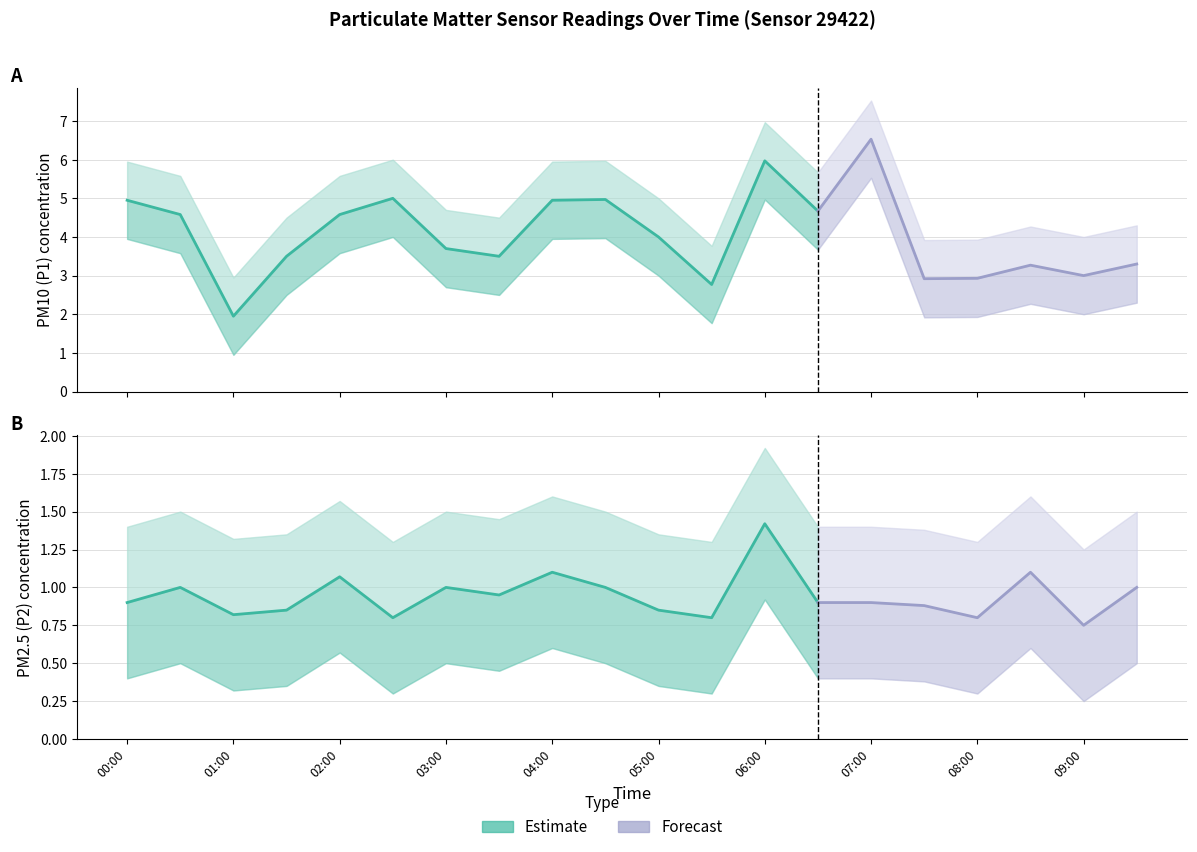

What is the difference between the maximum and minimum values in the P2_upper series?

0.7